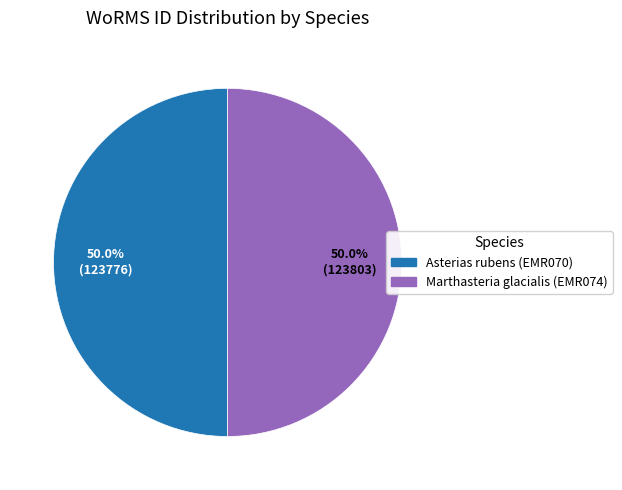

Approximately how many times larger is the value at Asterias rubens (EMR070) compared to Marthasteria glacialis (EMR074)?

1.0